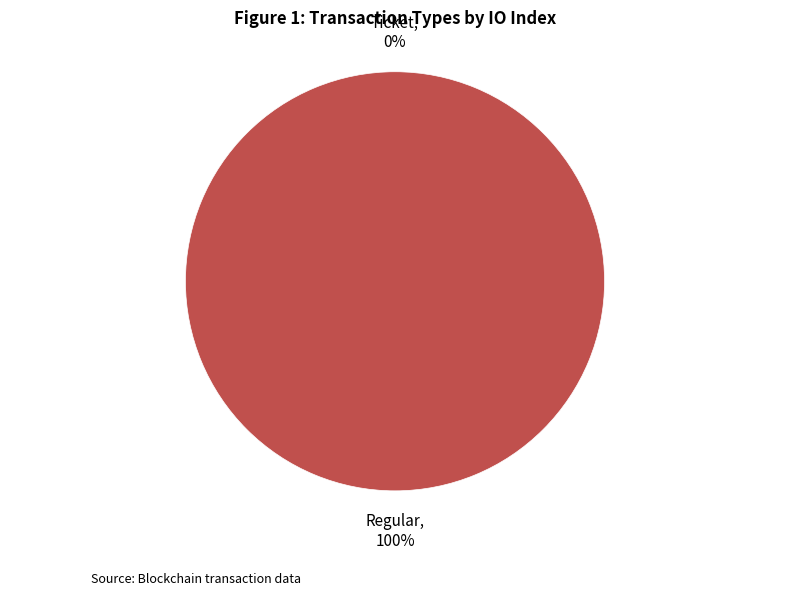

To the nearest percent, what is the average slice percentage?

50%